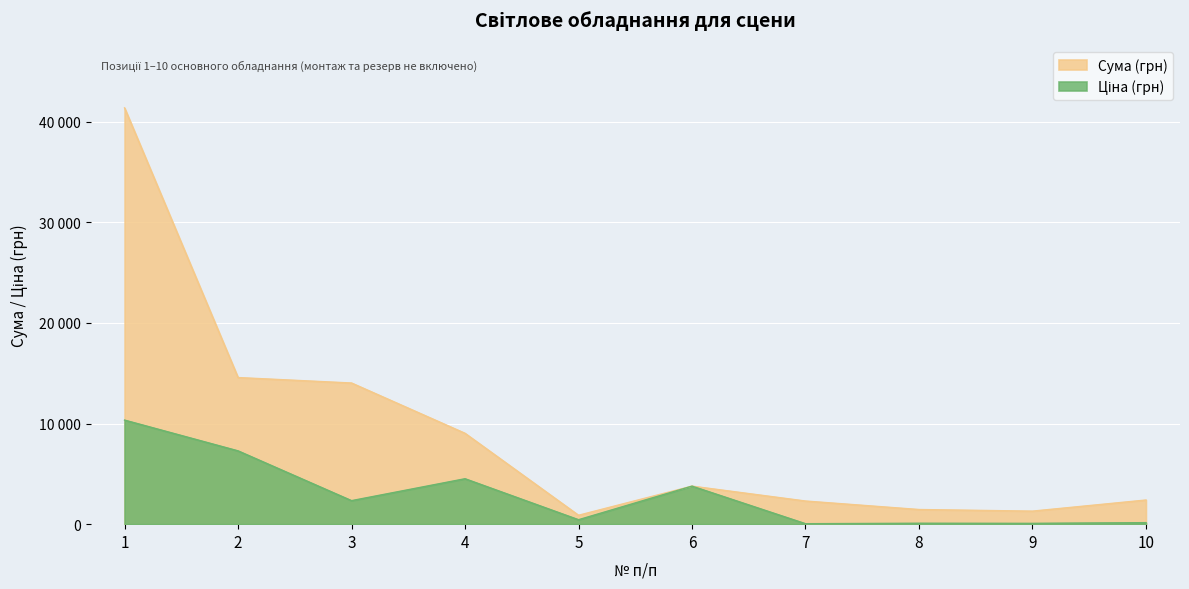

Which series changed the most between 1 and 8?

Сума (грн)